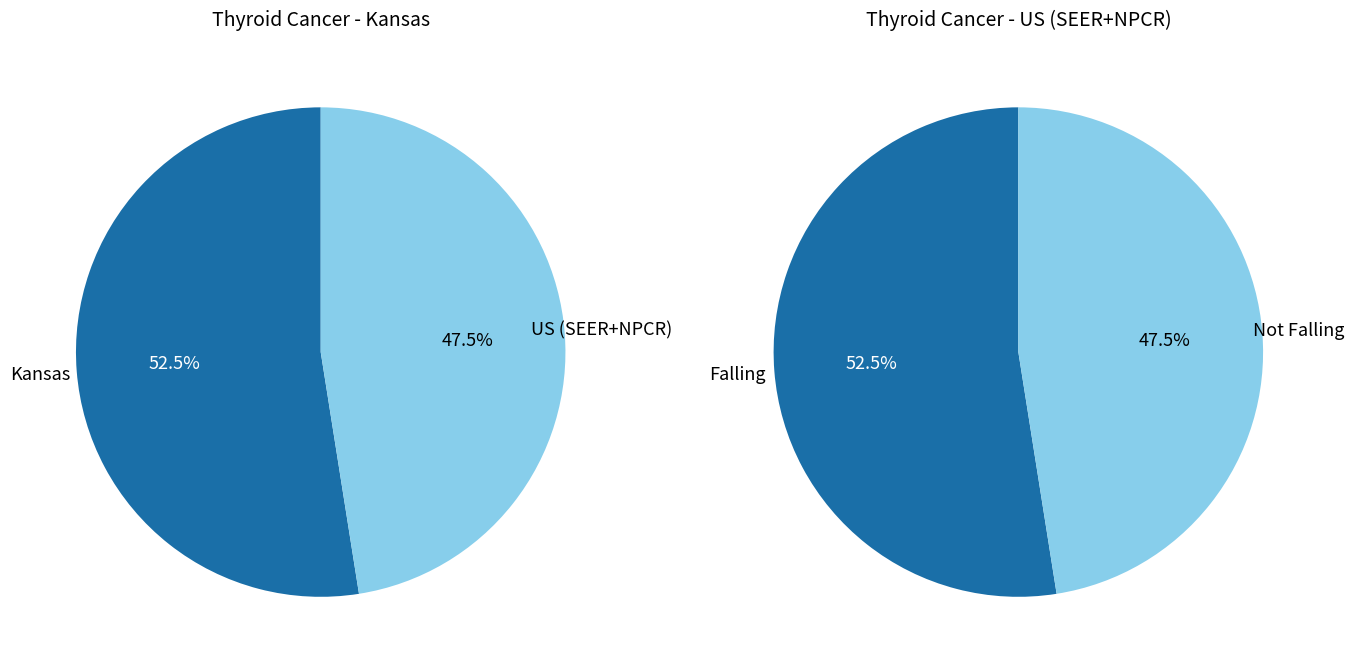

How many segments does this pie chart have?

2